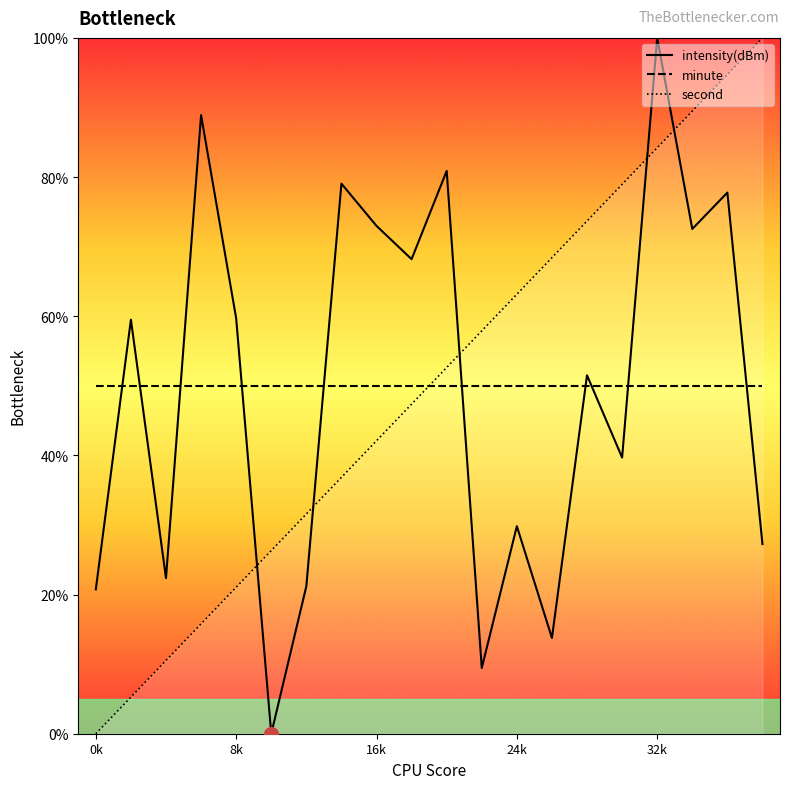

How many data points does each series have?

20